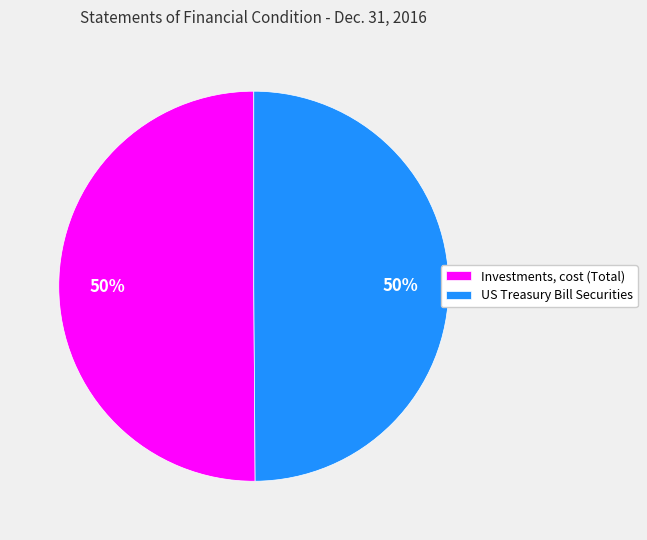

To the nearest percent, what is the average slice percentage?

50%